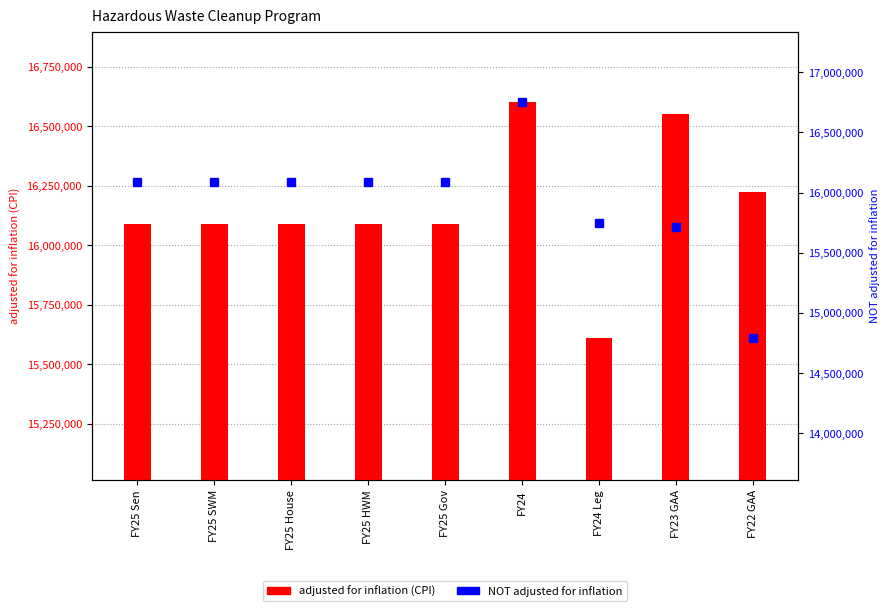

Reading left to right, list all the values displayed in this chart.

adjusted for inflation (CPI): FY25 Sen=16088565	FY25 SWM=16088565	FY25 House=16088566	FY25 HWM=16088566	FY25 Gov=16088565	FY24=16600723	FY24 Leg=15609486	FY23 GAA=16551607	FY22 GAA=16225954
NOT adjusted for inflation: FY25 Sen=16088565	FY25 SWM=16088565	FY25 House=16088566	FY25 HWM=16088566	FY25 Gov=16088565	FY24=16747479	FY24 Leg=15747479	FY23 GAA=15715694	FY22 GAA=14789058